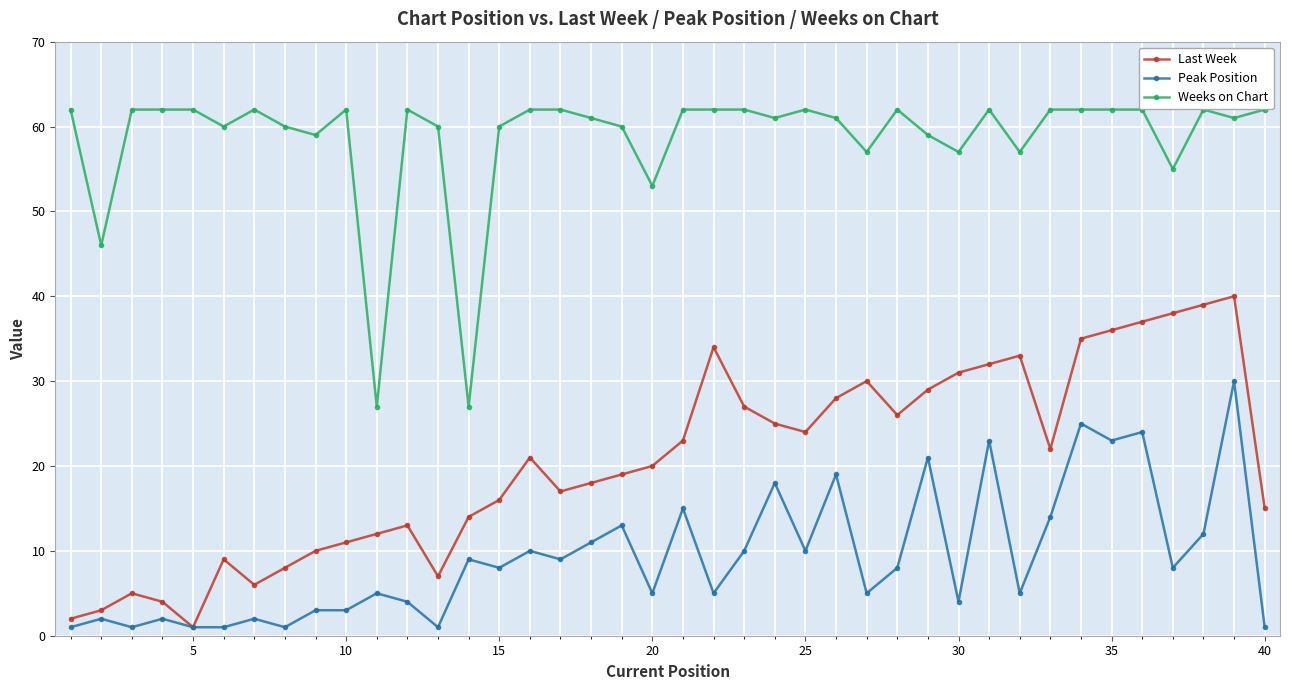

How many interior local valleys does the Last Week series have?

7